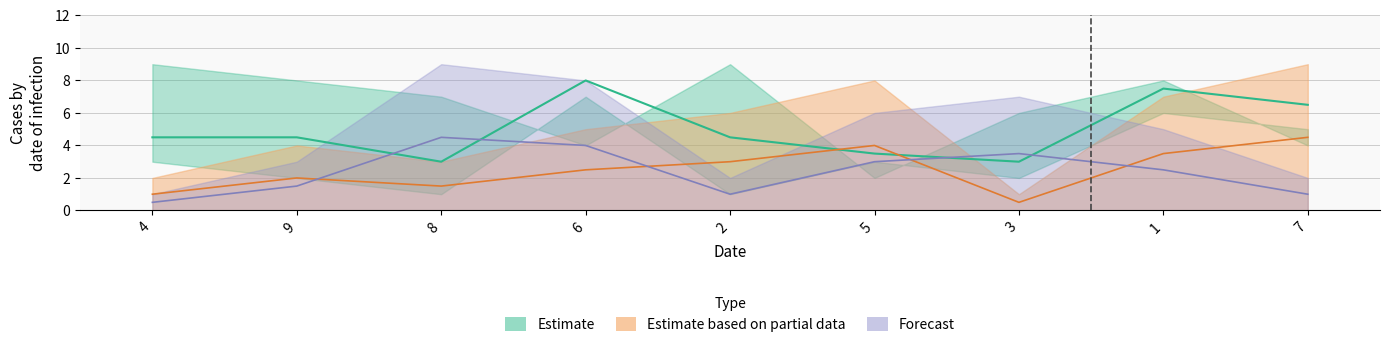

Is the value of col_7 at 1 greater than the value of col_4 at 7?

No